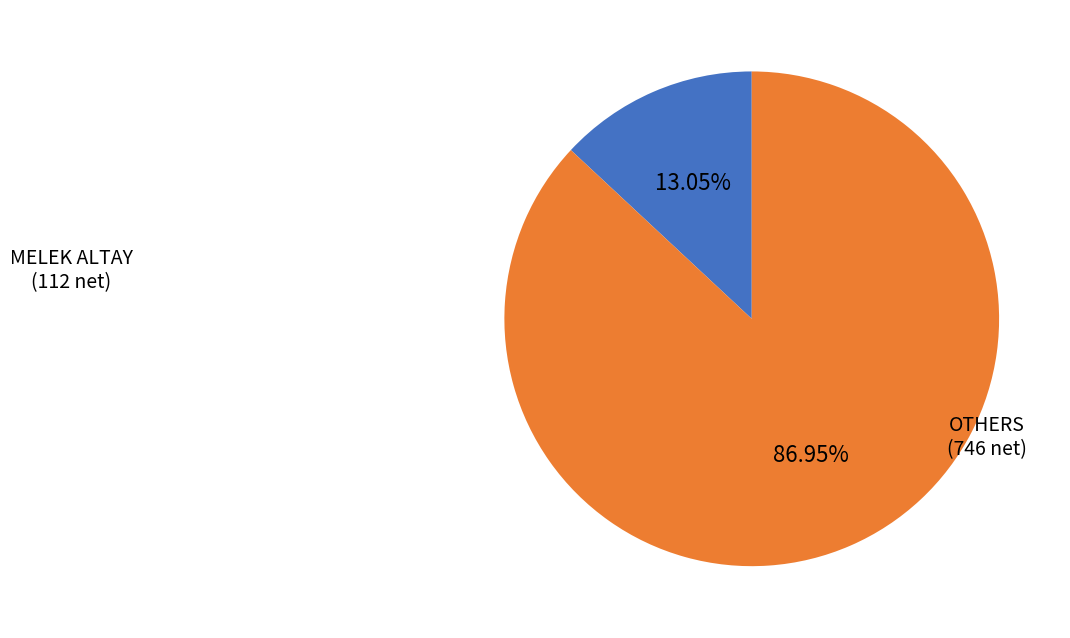

Does any single category account for the majority?

Yes